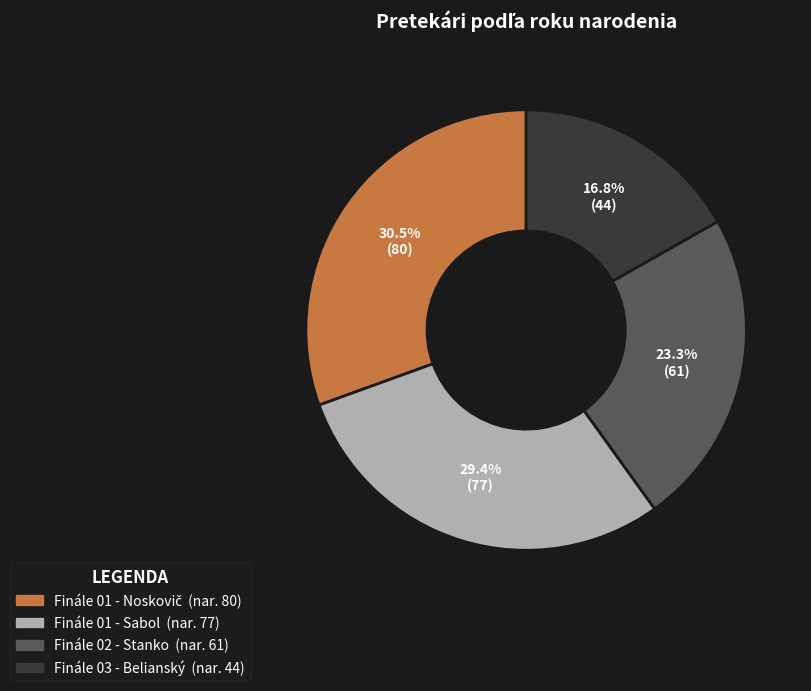

Between Finále 01 - Sabol and Finále 03 - Belianský, which is larger?

Finále 01 - Sabol